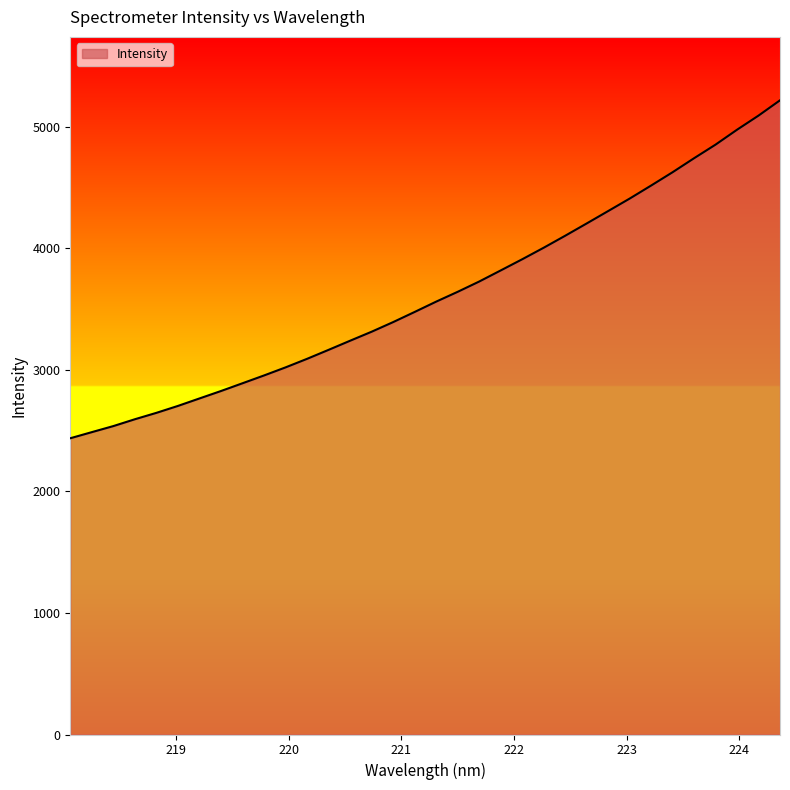

Reading left to right, what are all the values shown in this chart?

2436.4	2486.6	2536.4	2592.7	2645.3	2702.2	2763.6	2824.9	2888.6	2952.8	3019.2	3089.5	3163.3	3238.4	3312.4	3391.5	3475.0	3559.8	3640.5	3725.0	3816.3	3908.1	4003.1	4101.6	4202.6	4304.7	4407.2	4514.6	4624.2	4739.3	4851.2	4973.7	5089.9	5215.6